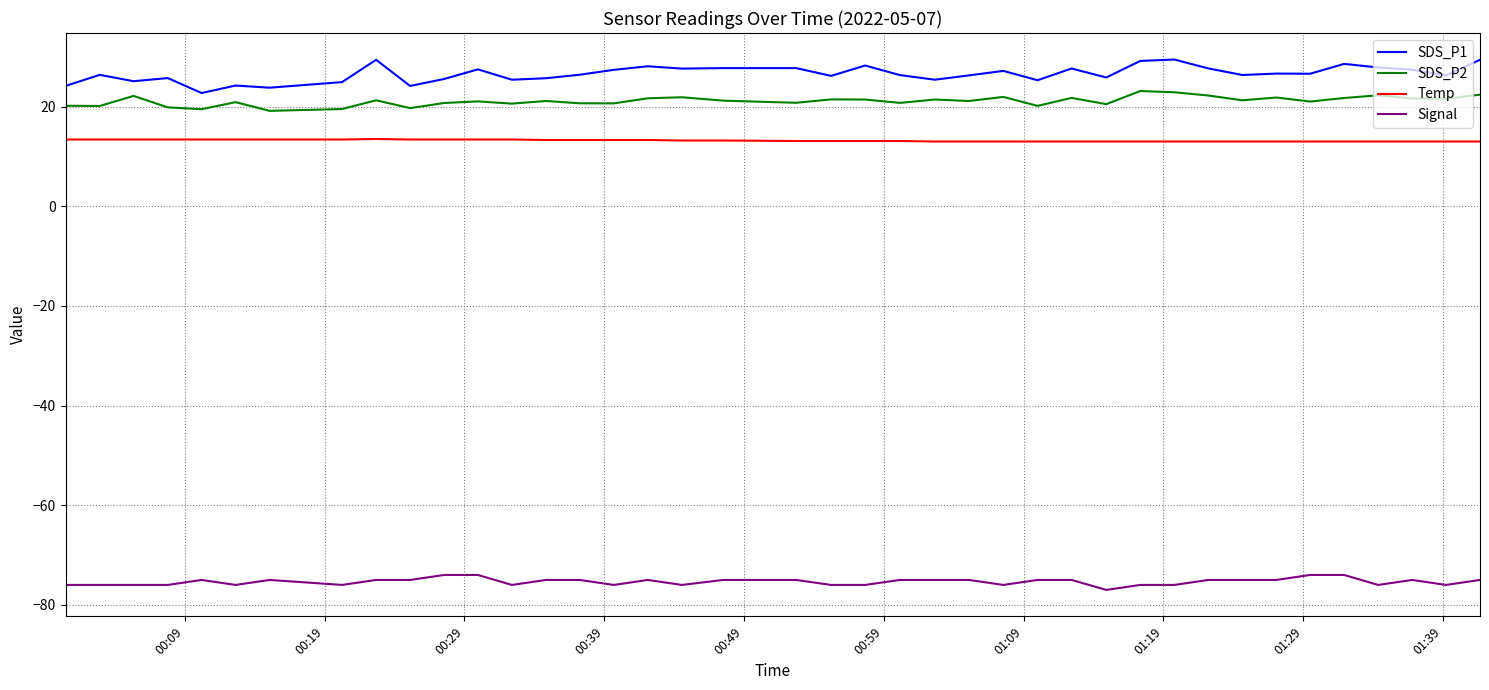

True or false: SDS_P1 and Signal intersect in this chart.

False